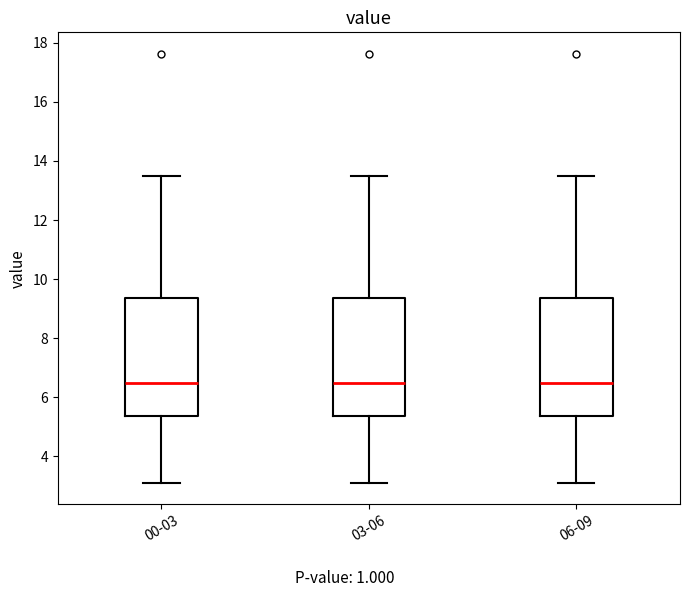

Where does the lower whisker of the box for 00-03 end on the y-axis? The values are not printed on the chart, so give them approximately, as read against the axis.

3.2